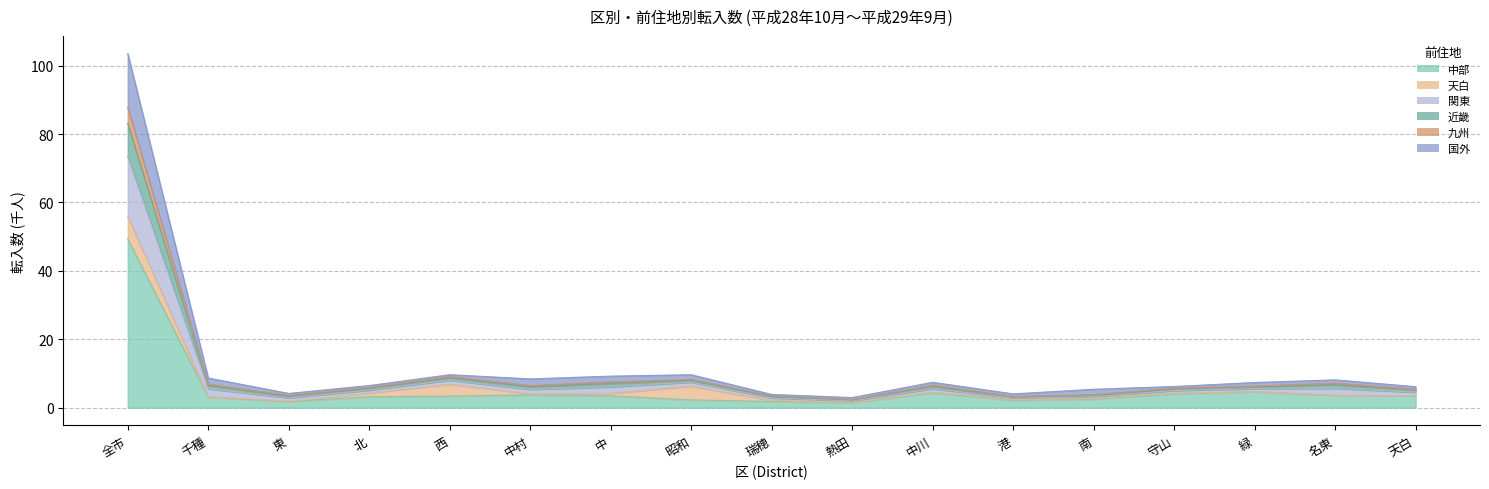

What is the label of the 14th point from the left?

守山